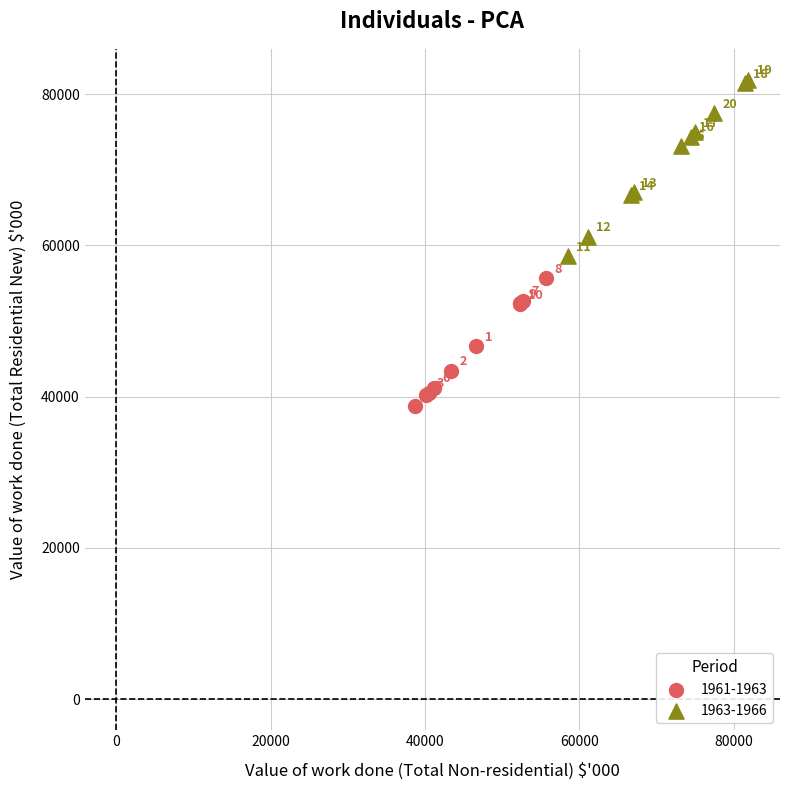

Which series contains the highest Y value?

1963-1966